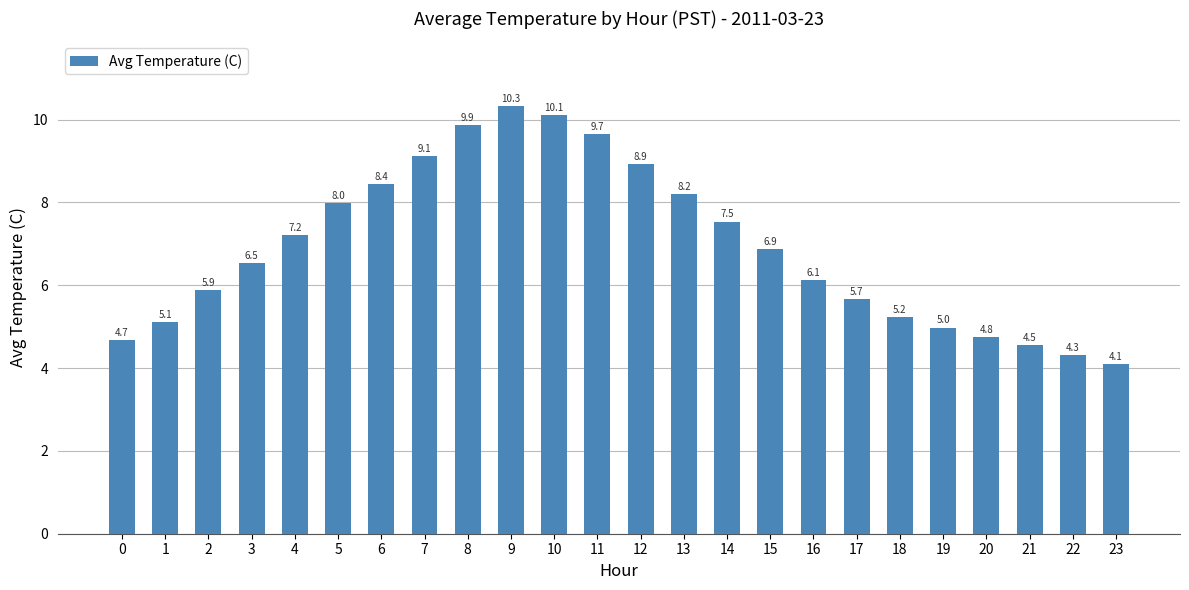

The chart shows a value of 4.5 at 21. True or false?

True